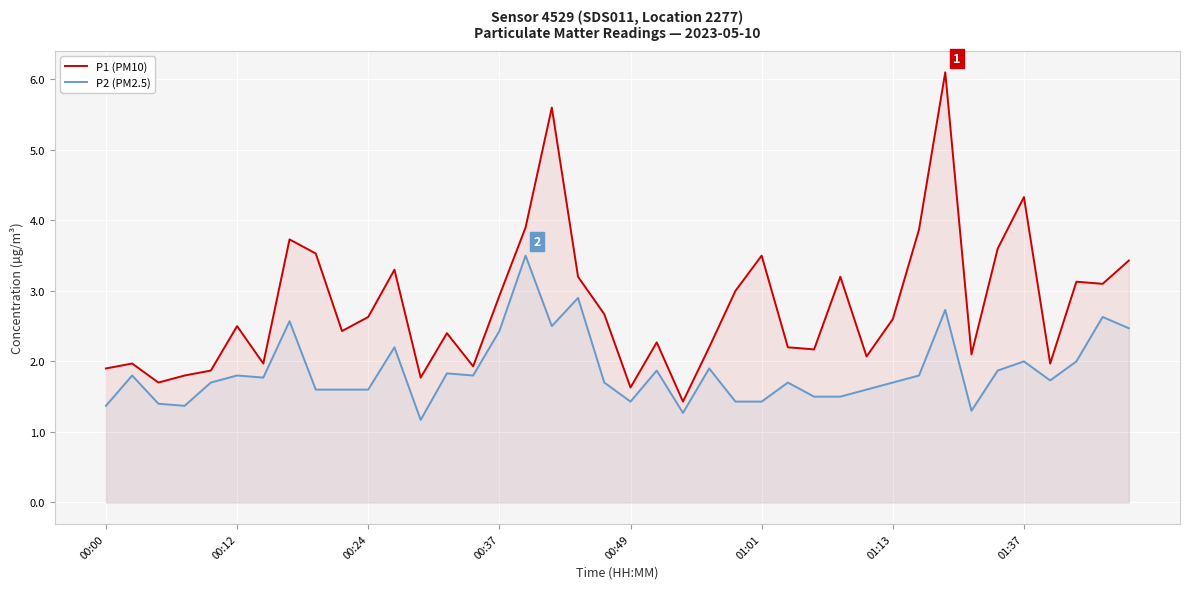

Reading left to right, what are all the values shown in this chart?

P1 (PM10): 1.9	2.0	1.7	1.8	1.9	2.5	2.0	3.7	3.5	2.4	2.6	3.3	1.8	2.4	1.9	2.9	3.9	5.6	3.2	2.7	1.6	2.3	1.4	2.2	3.0	3.5	2.2	2.2	3.2	2.1	2.6	3.9	6.1	2.1	3.6	4.3	2.0	3.1	3.1	3.4
P2 (PM2.5): 1.4	1.8	1.4	1.4	1.7	1.8	1.8	2.6	1.6	1.6	1.6	2.2	1.2	1.8	1.8	2.4	3.5	2.5	2.9	1.7	1.4	1.9	1.3	1.9	1.4	1.4	1.7	1.5	1.5	1.6	1.7	1.8	2.7	1.3	1.9	2.0	1.7	2.0	2.6	2.5